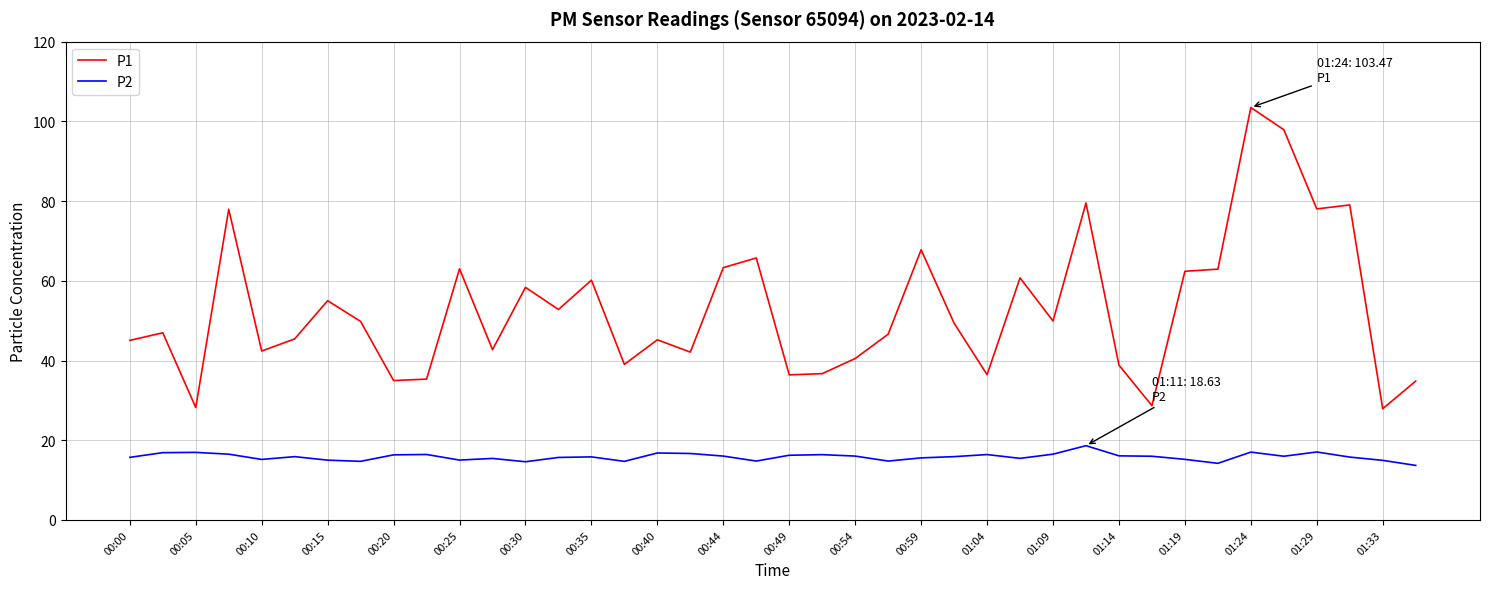

Which series has the largest range (max minus min)?

P1